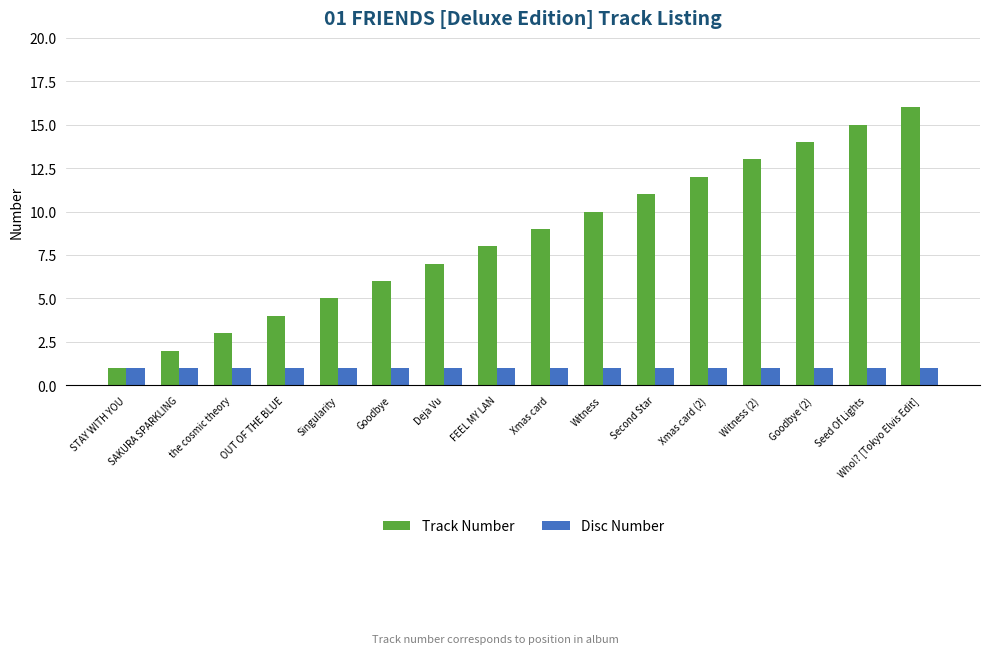

Are the bars grouped side by side (vs. stacked)?

Yes